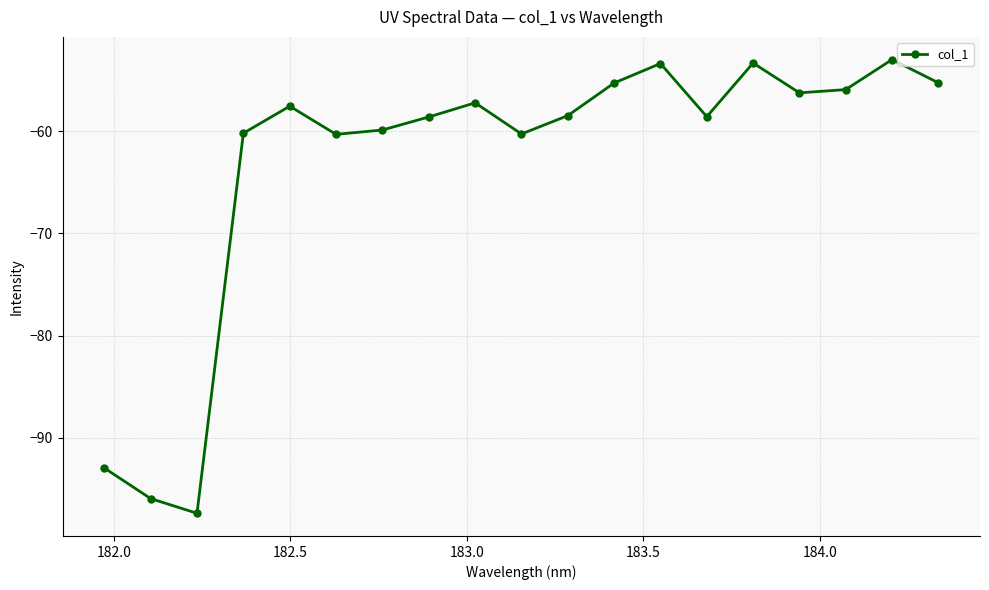

What is the value of the 11th point from the left?

-58.5